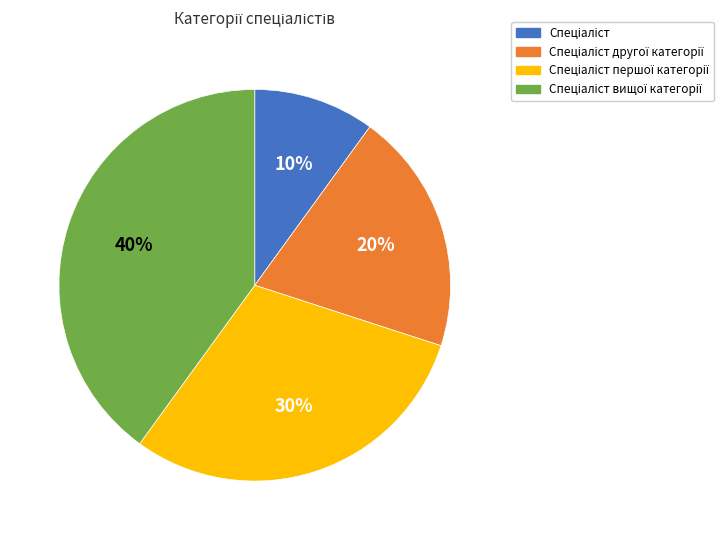

Does any single category account for the majority?

No